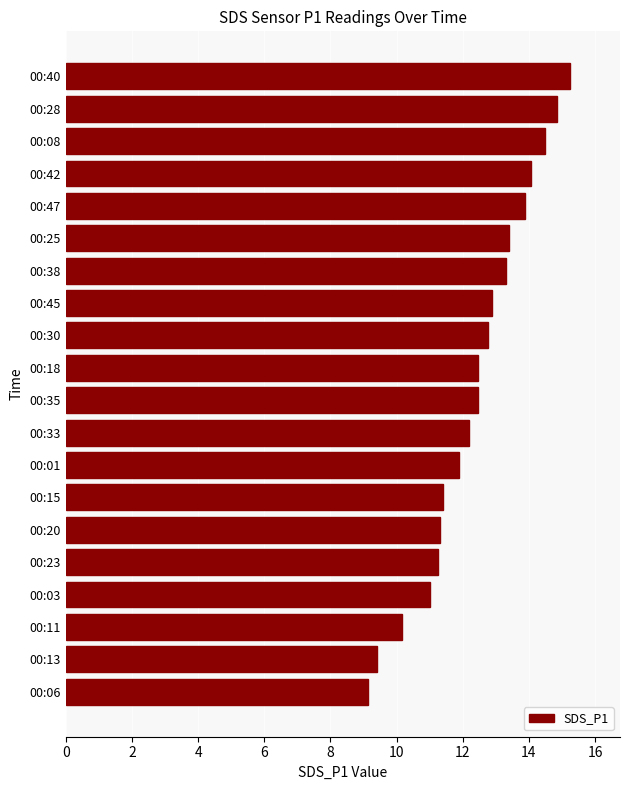

How many data points are less than 12?

8